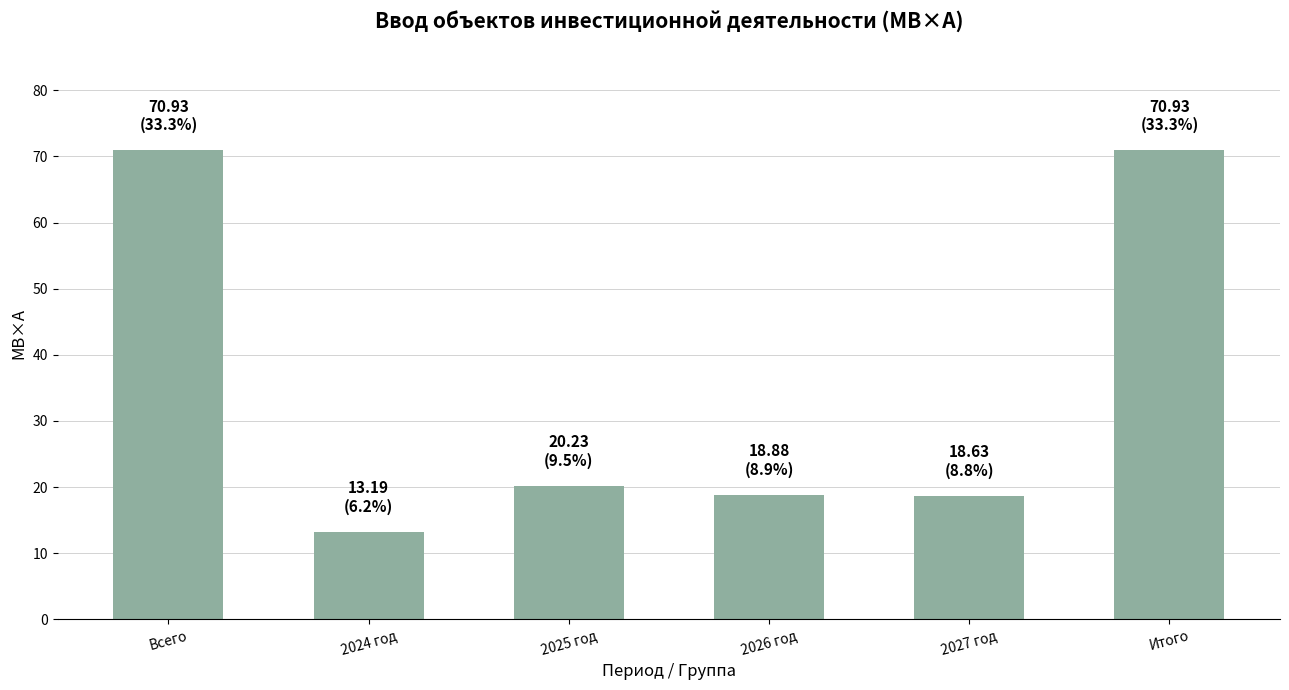

Is it true that the value at 2027 год is 18.6?

True